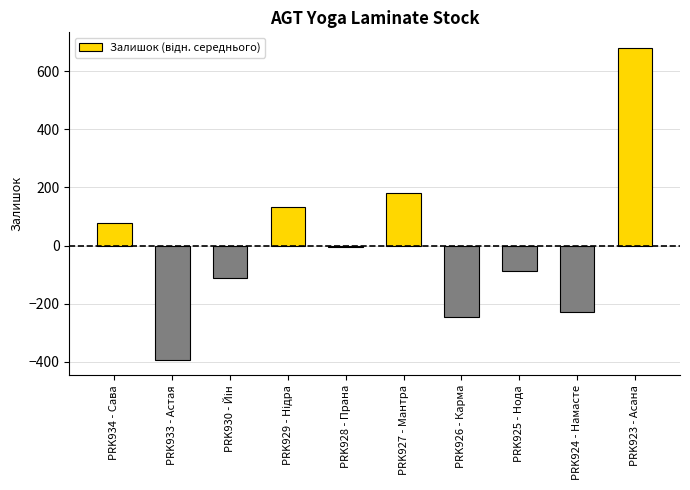

What is the difference between the maximum and second lowest values?

926